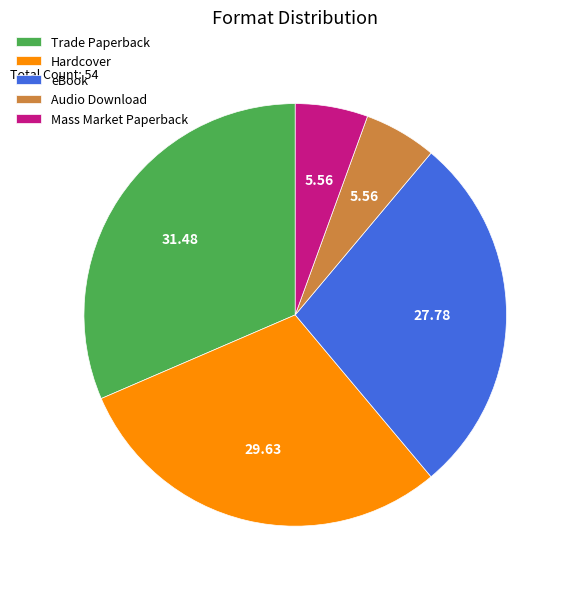

Approximately how many times larger is the value at Hardcover compared to Mass Market Paperback?

5.3